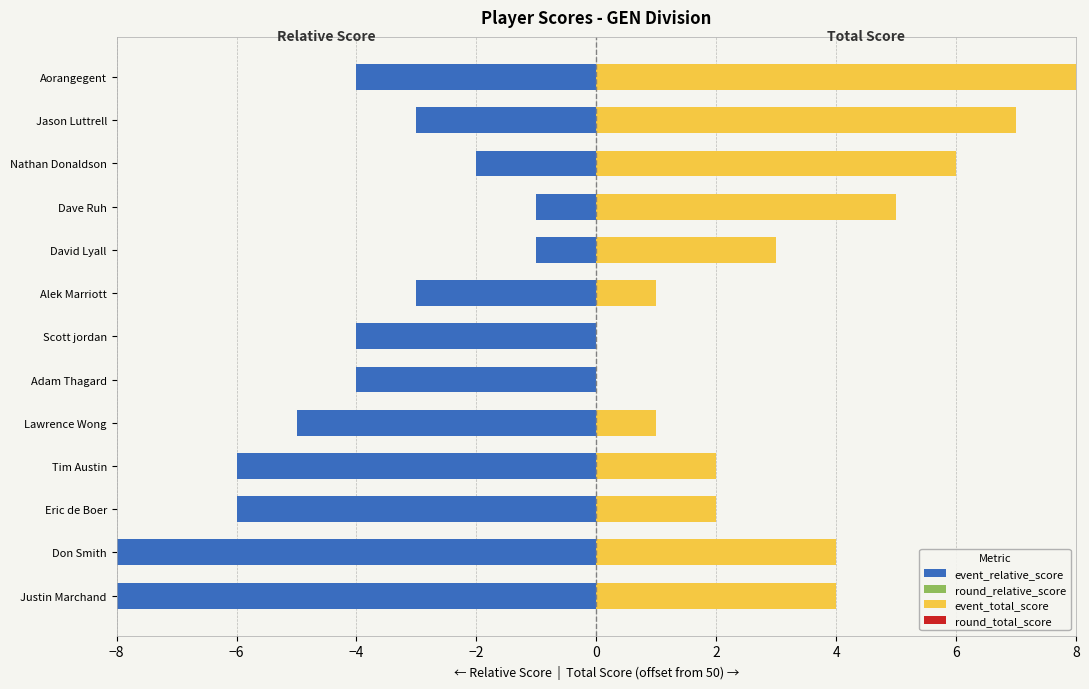

What position from the right is 2?

8